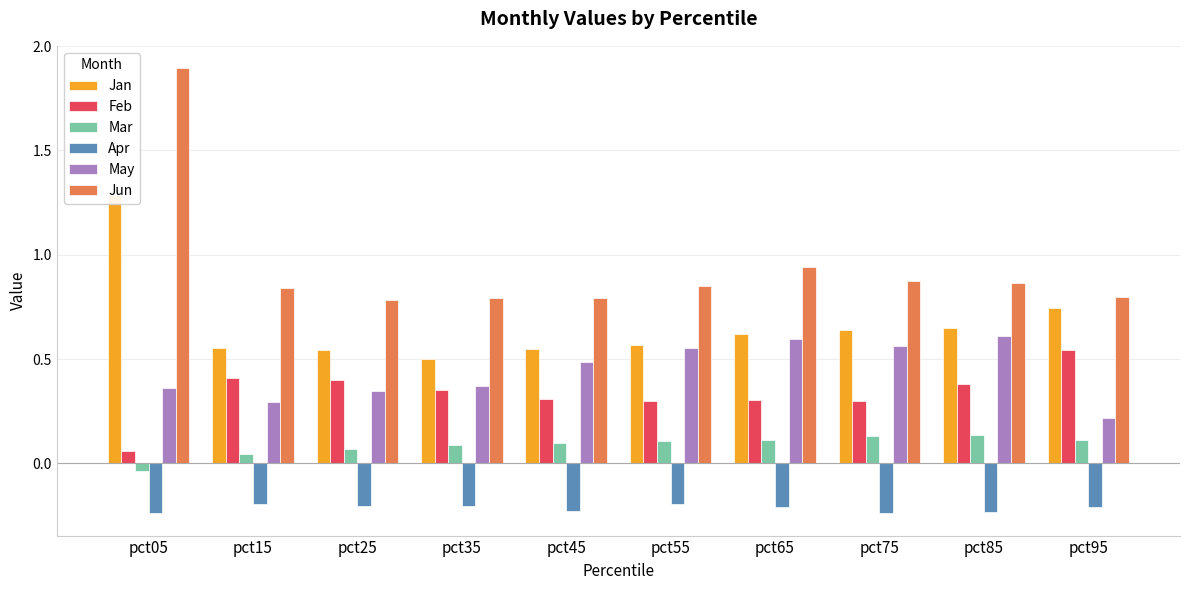

How many bars are there in each group?

6